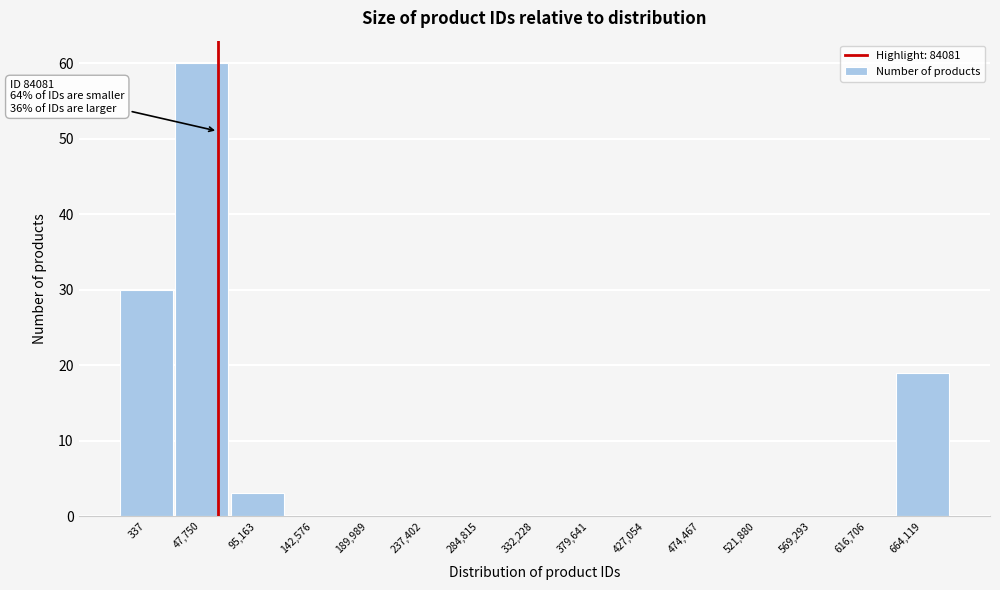

Reading left to right, transcribe all the data shown in this chart.

337=30	47,750=60	95,163=3	142,576=0	189,989=0	237,402=0	284,815=0	332,228=0	379,641=0	427,054=0	474,467=0	521,880=0	569,293=0	616,706=0	664,119=19